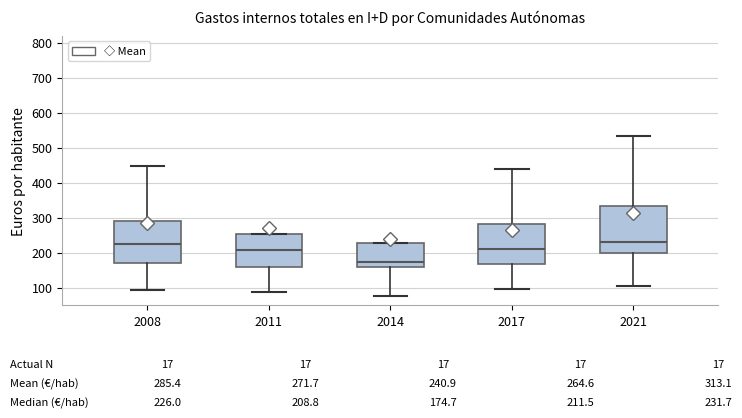

Which box is the tallest, from its lower edge to its upper edge?

2021